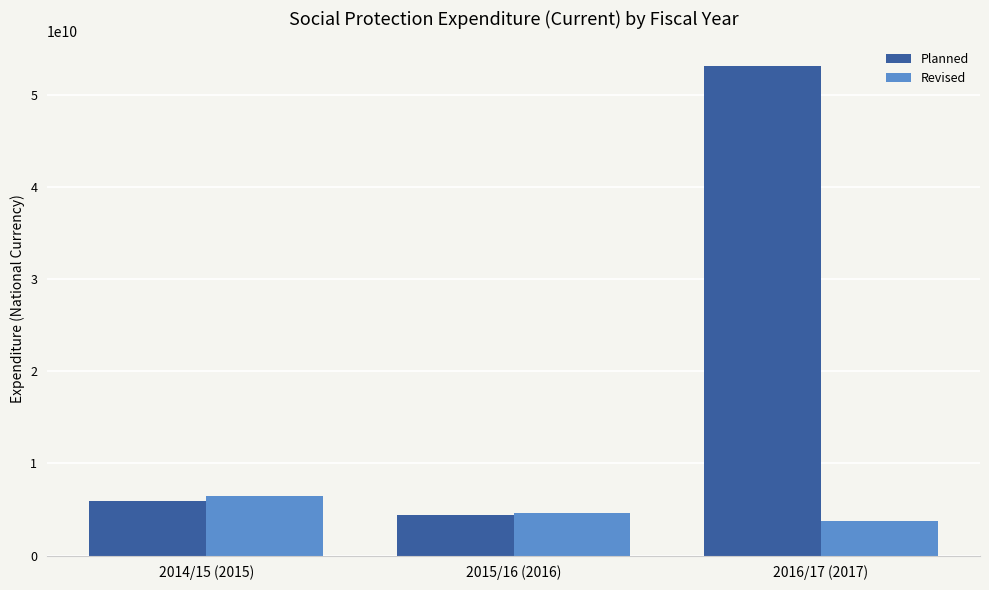

At which label is Planned closest to 28759062615?

2014/15 (2015)